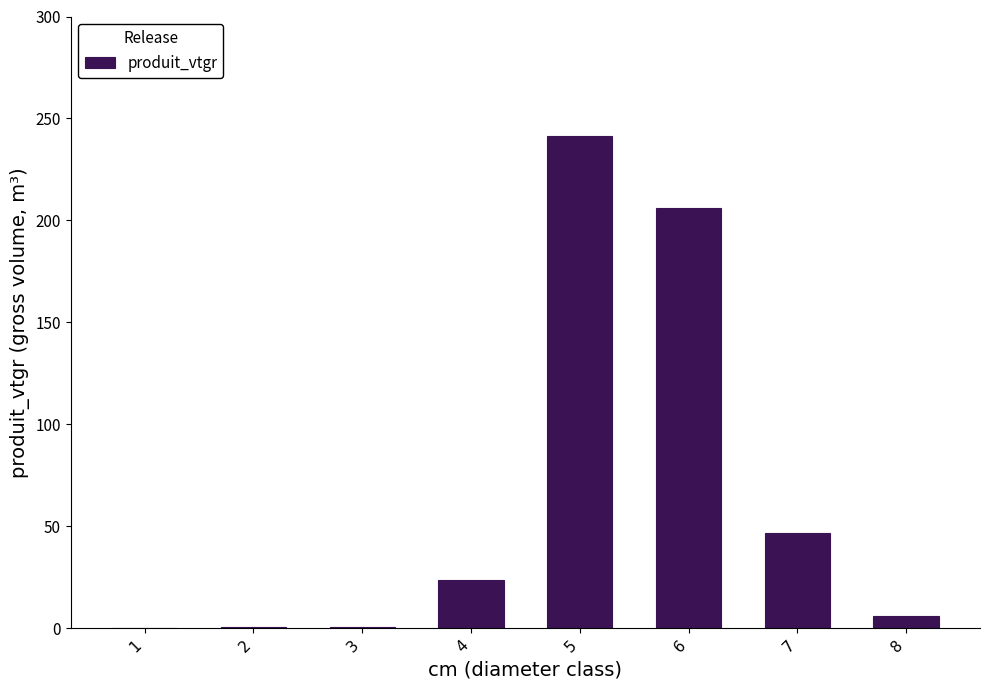

What is the sum of all values?

525.3